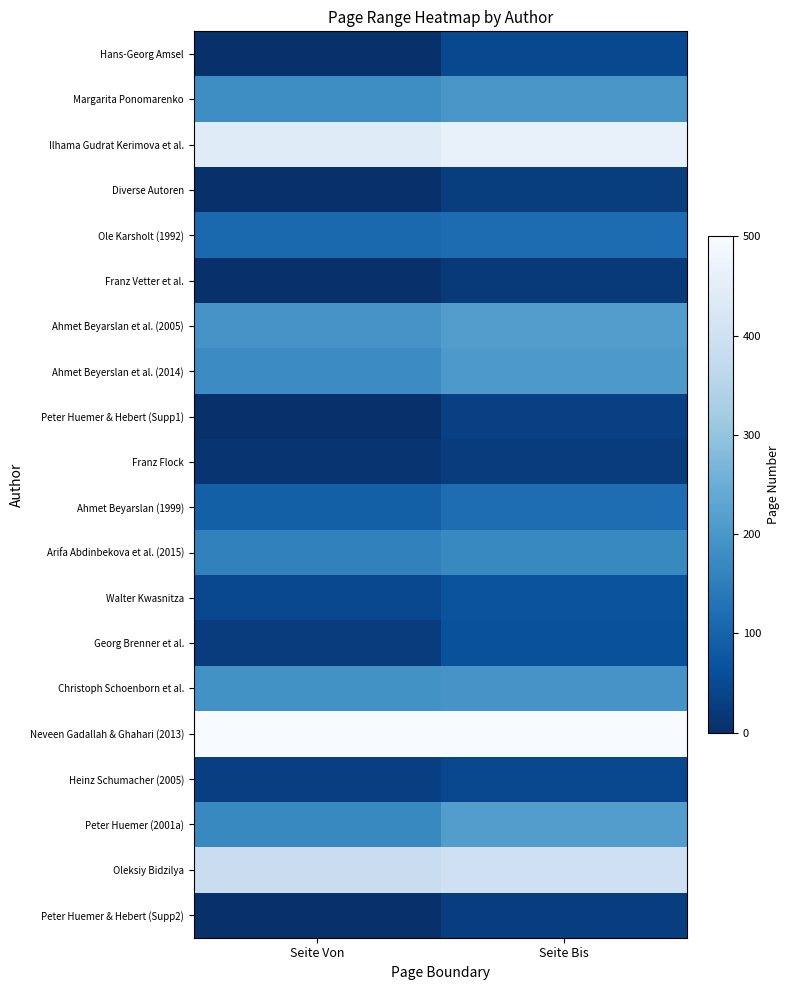

Reading right to left, list all the values displayed in this chart.

Hans-Georg Amsel: Seite Bis=48	Seite Von=1
Margarita Ponomarenko: Seite Bis=198	Seite Von=179
Ilhama Gudrat Kerimova et al.: Seite Bis=462	Seite Von=441
Diverse Autoren: Seite Bis=27	Seite Von=1
Ole Karsholt (1992): Seite Bis=117	Seite Von=109
Franz Vetter et al.: Seite Bis=19	Seite Von=3
Ahmet Beyarslan et al. (2005): Seite Bis=213	Seite Von=195
Ahmet Beyerslan et al. (2014): Seite Bis=204	Seite Von=177
Peter Huemer & Hebert (Supp1): Seite Bis=33	Seite Von=1
Franz Flock: Seite Bis=24	Seite Von=9
Ahmet Beyarslan (1999): Seite Bis=118	Seite Von=93
Arifa Abdinbekova et al. (2015): Seite Bis=171	Seite Von=157
Walter Kwasnitza: Seite Bis=70	Seite Von=45
Georg Brenner et al.: Seite Bis=66	Seite Von=25
Christoph Schoenborn et al.: Seite Bis=194	Seite Von=189
Neveen Gadallah & Ghahari (2013): Seite Bis=500	Seite Von=500
Heinz Schumacher (2005): Seite Bis=45	Seite Von=30
Peter Huemer (2001a): Seite Bis=214	Seite Von=171
Oleksiy Bidzilya: Seite Bis=395	Seite Von=385
Peter Huemer & Hebert (Supp2): Seite Bis=29	Seite Von=1